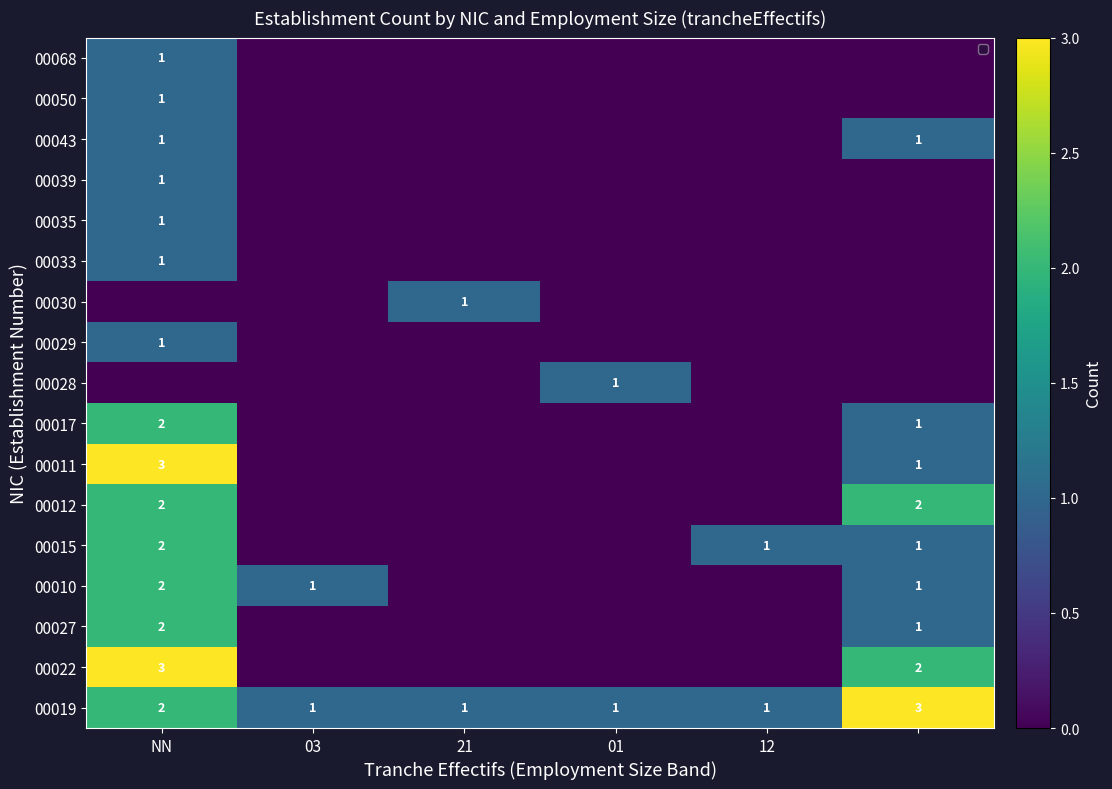

How many values in the 00019 series exceed 1?

2